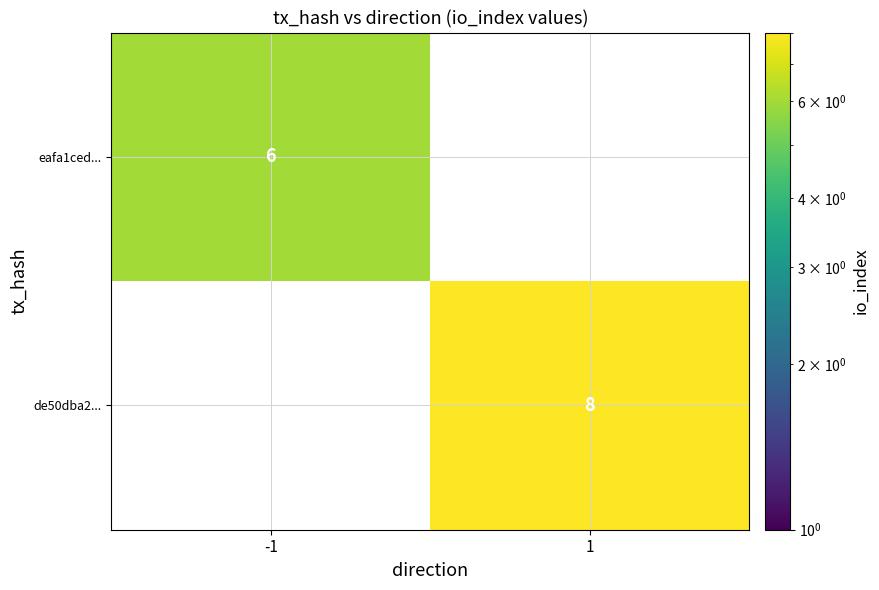

True or false: de50dba2... has a value of 13 at 1.

False